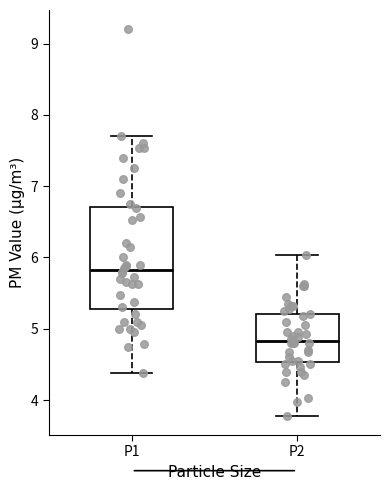

Which box's median line is the lowest?

P2